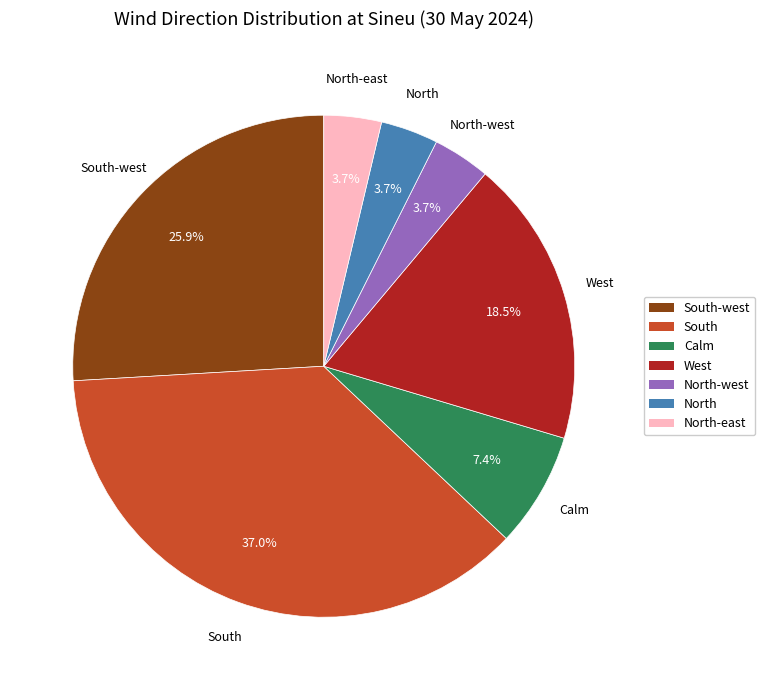

Is there any slice that represents more than half of the pie?

No